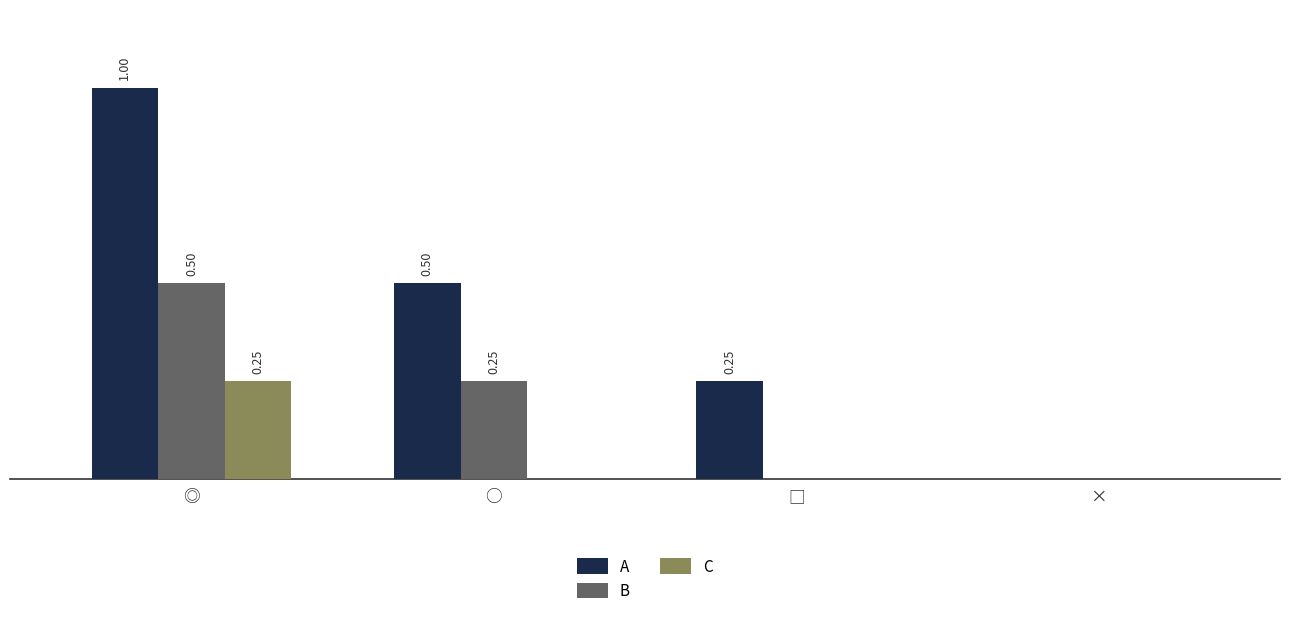

Between ○ and ×, which series saw the biggest shift?

A